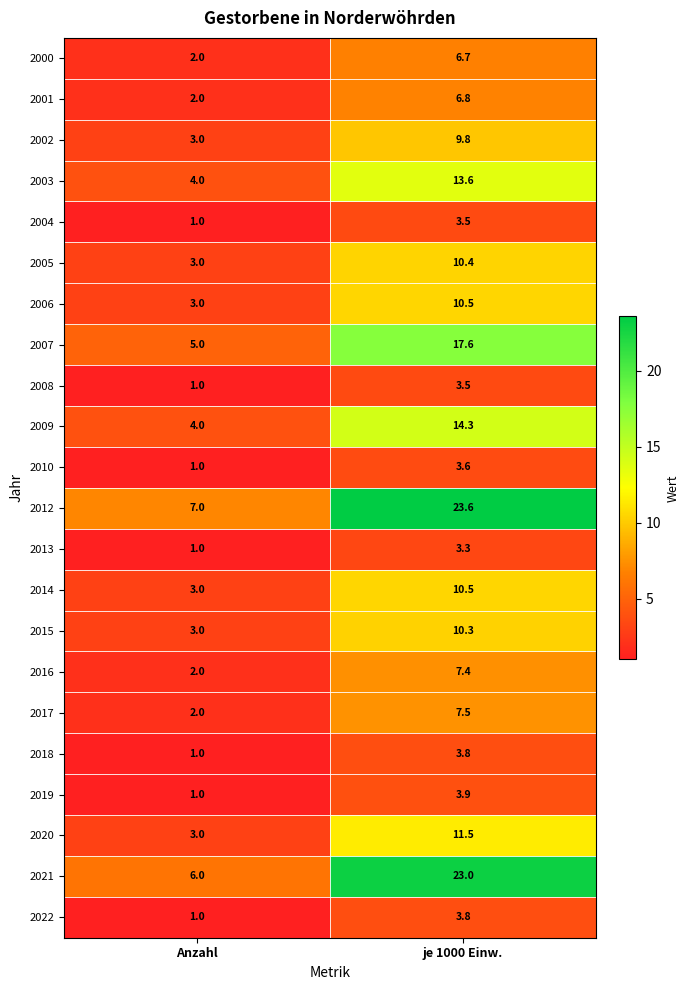

What is the approximate value of 2005 at je 1000 Einw.?

10.4